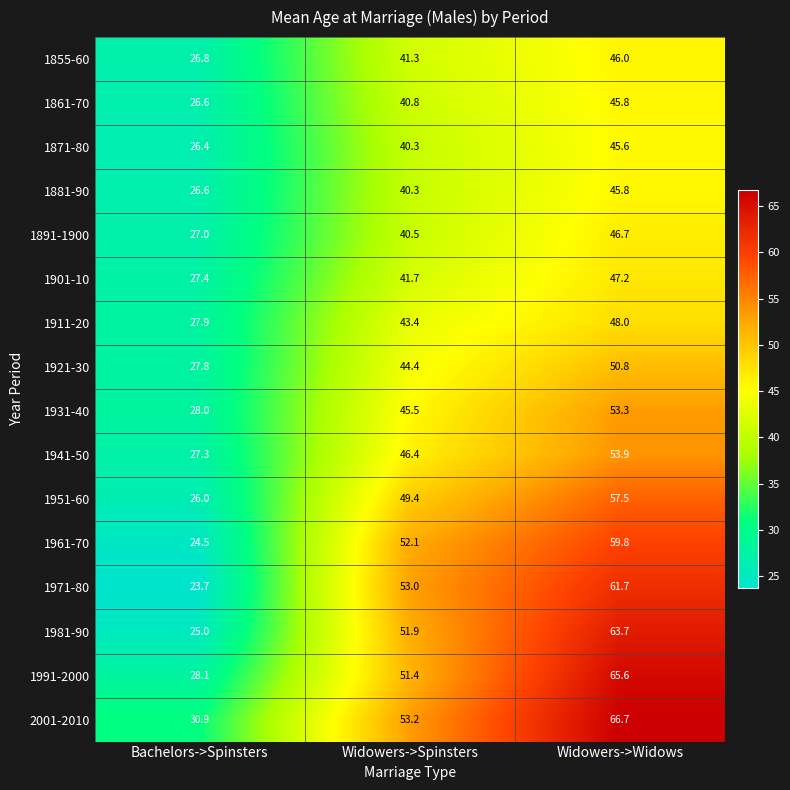

What is the total value across all series at Widowers->Widows?

858.1